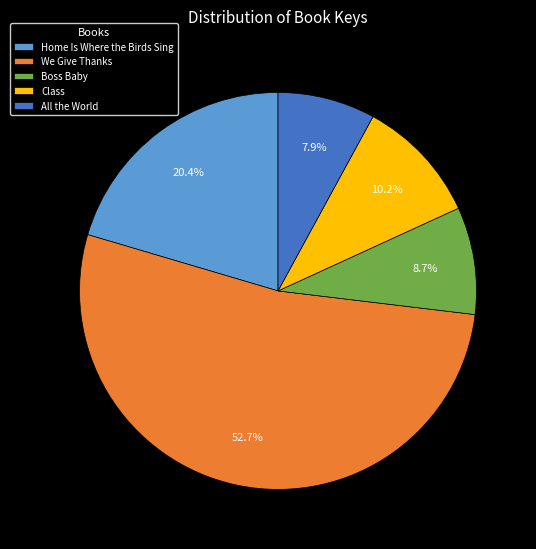

To the nearest percent, what percentage of the pie is Boss Baby?

9%